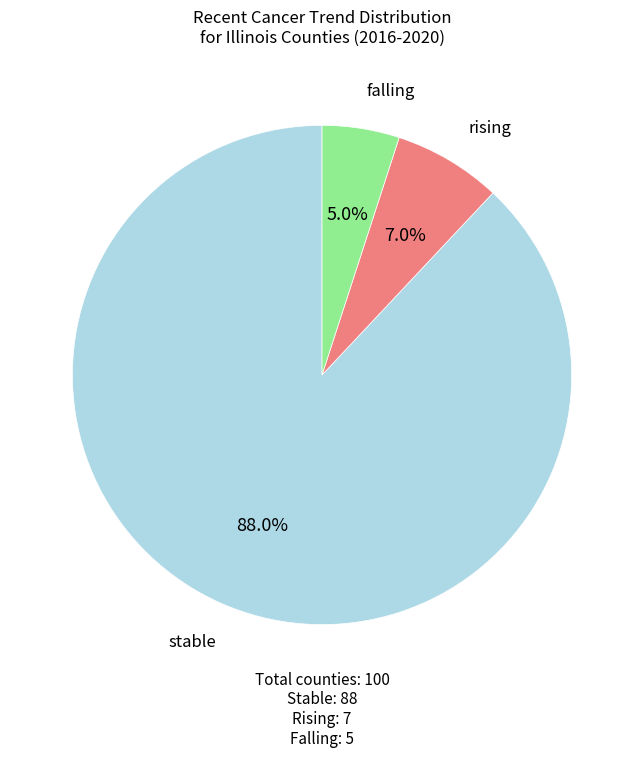

Which slice is the largest?

stable